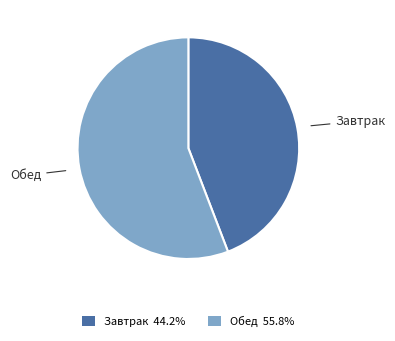

Rank the categories by value from lowest to highest.

Завтрак, Обед